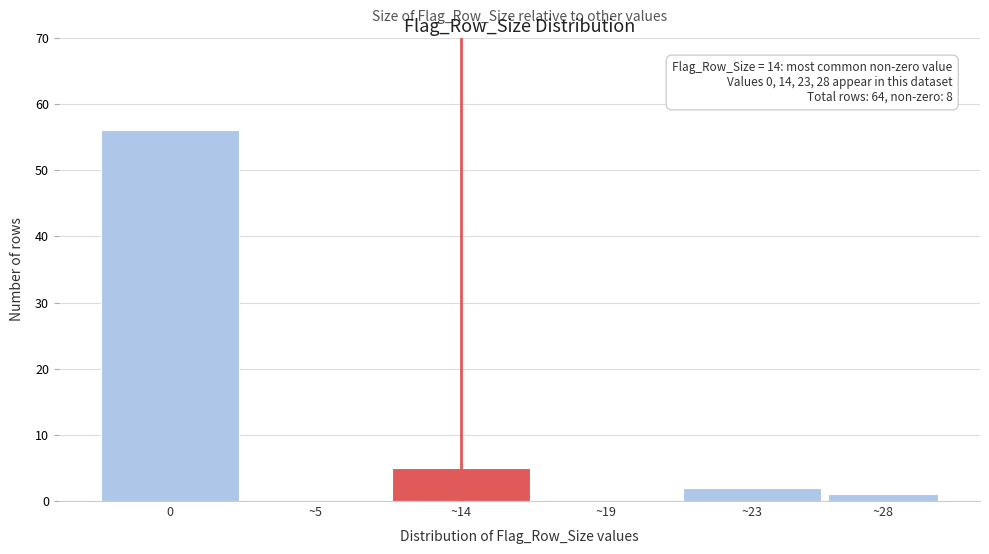

Reading right to left, extract all data points from this chart.

~28=1	~23=2	~19=0	~14=5	~5=0	0=56